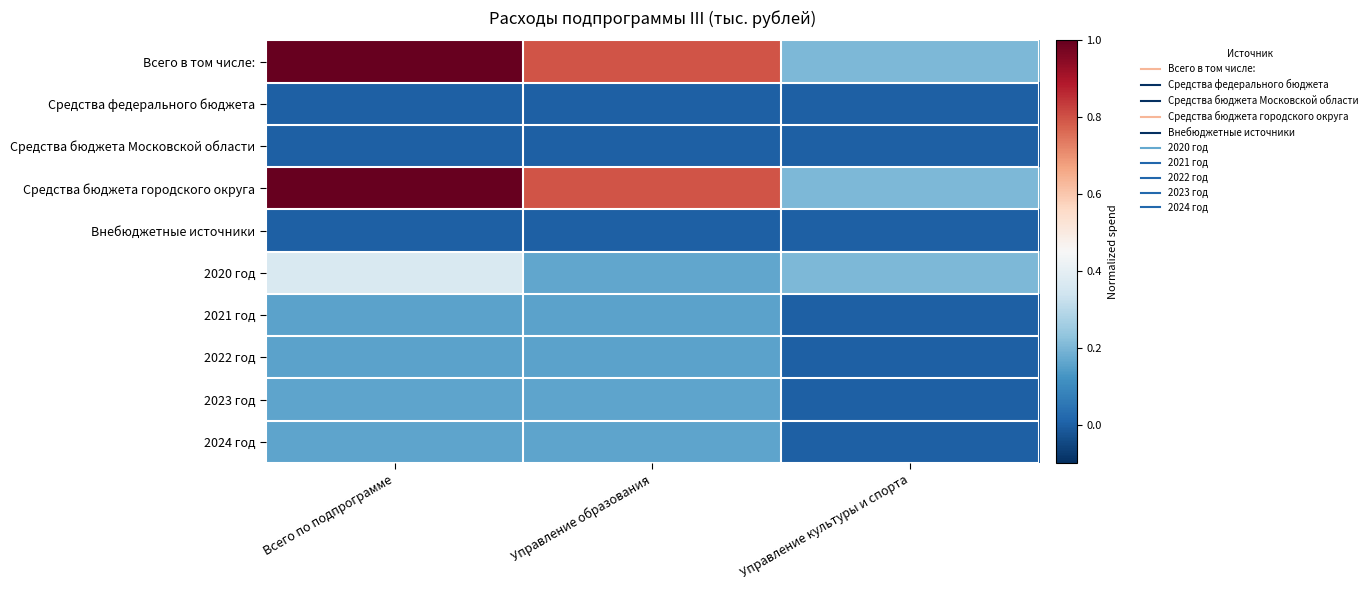

Reading left to right, list all the values displayed in this chart.

Всего в том числе:: Всего по подпрограмме=1.0	Управление образования=0.8	Управление культуры и спорта=0.2
Средства федерального бюджета: Всего по подпрограмме=0.0	Управление образования=0.0	Управление культуры и спорта=0.0
Средства бюджета Московской области: Всего по подпрограмме=0.0	Управление образования=0.0	Управление культуры и спорта=0.0
Средства бюджета городского округа: Всего по подпрограмме=1.0	Управление образования=0.8	Управление культуры и спорта=0.2
Внебюджетные источники: Всего по подпрограмме=0.0	Управление образования=0.0	Управление культуры и спорта=0.0
2020 год: Всего по подпрограмме=0.4	Управление образования=0.2	Управление культуры и спорта=0.2
2021 год: Всего по подпрограмме=0.2	Управление образования=0.2	Управление культуры и спорта=0.0
2022 год: Всего по подпрограмме=0.2	Управление образования=0.2	Управление культуры и спорта=0.0
2023 год: Всего по подпрограмме=0.2	Управление образования=0.2	Управление культуры и спорта=0.0
2024 год: Всего по подпрограмме=0.2	Управление образования=0.2	Управление культуры и спорта=0.0